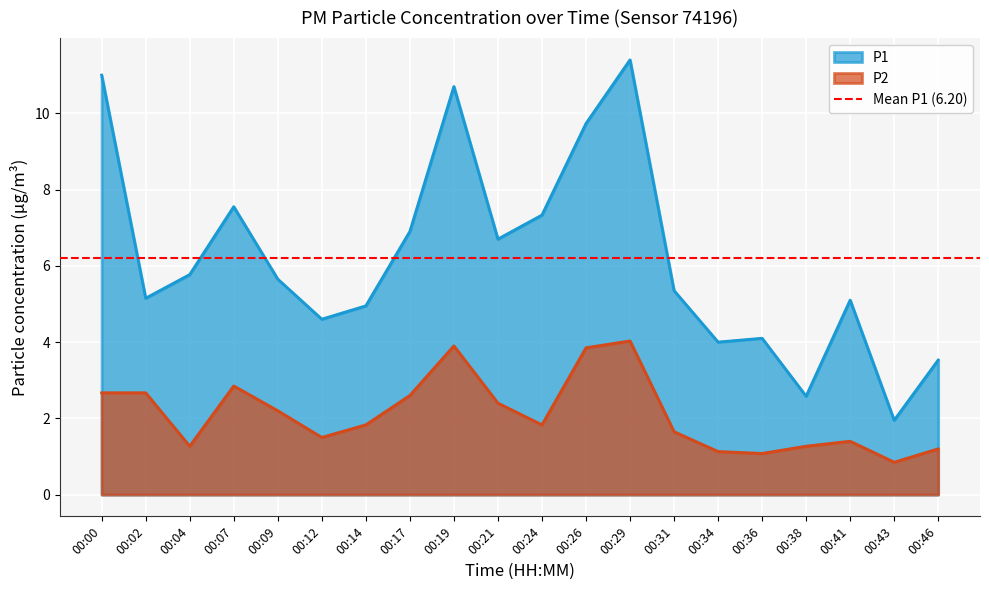

At which category does P2 reach its first local valley?

00:04